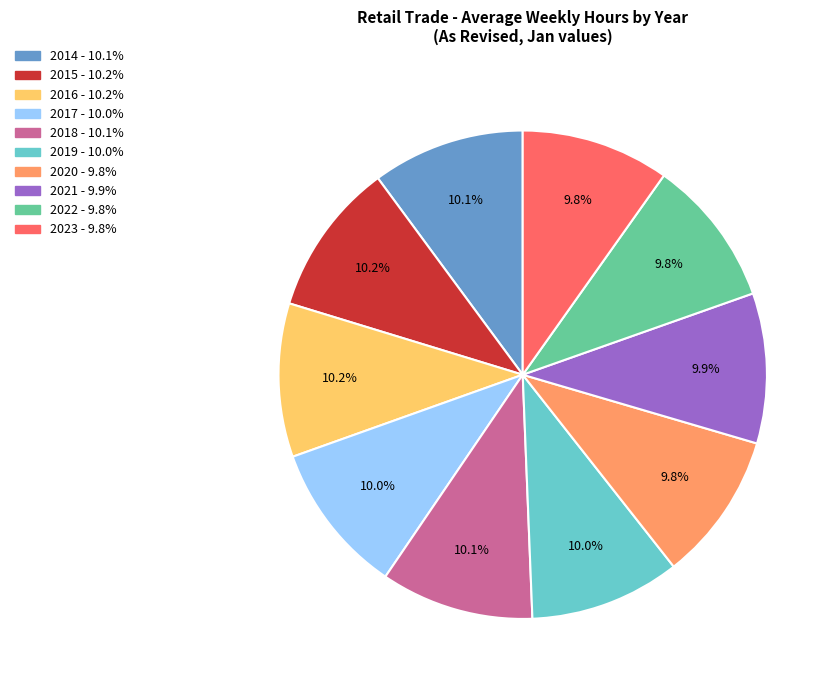

Does any single category account for the majority?

No